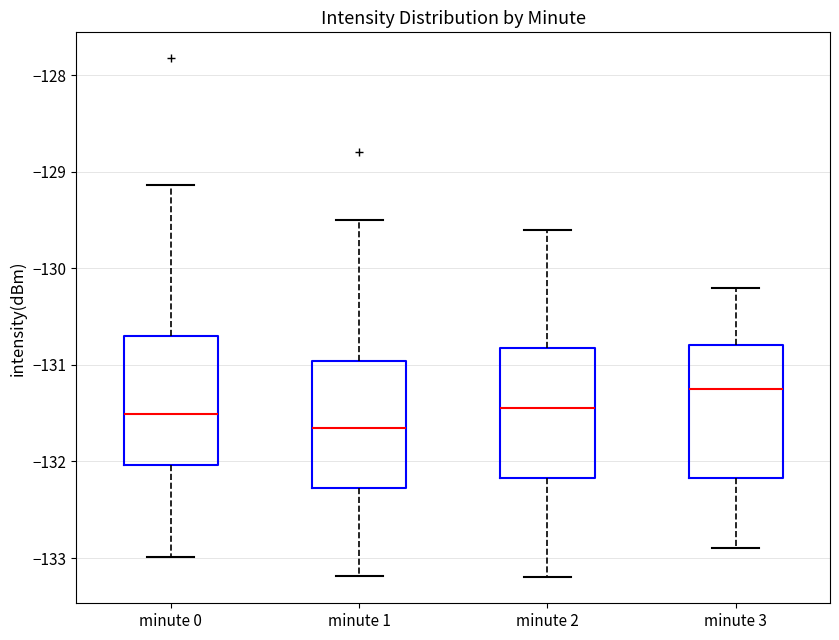

Where does the median line of the box for minute 3 sit on the y-axis? The values are not printed on the chart, so give them approximately, as read against the axis.

-131.2